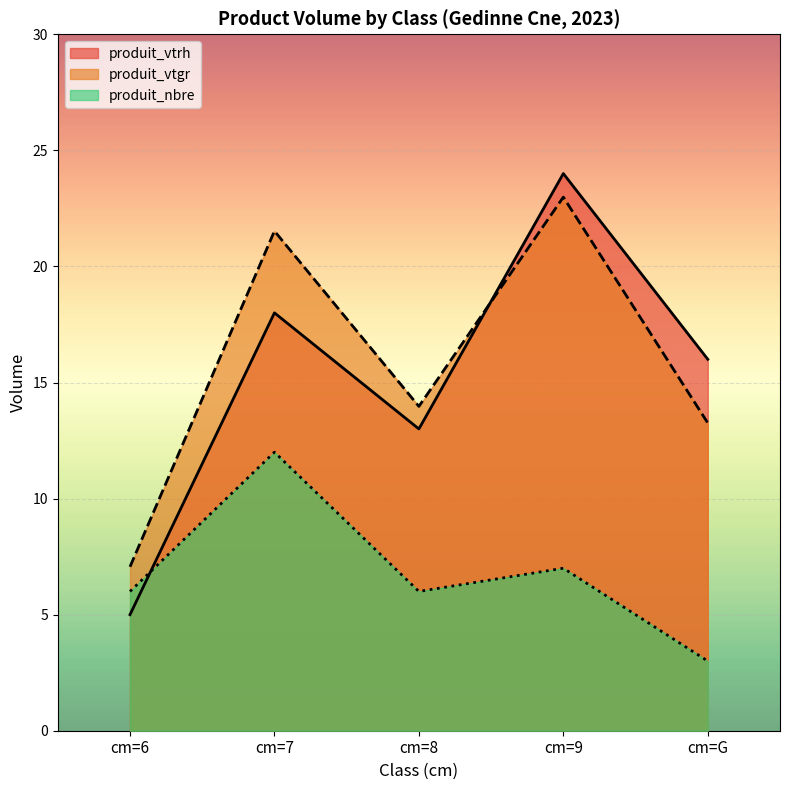

Is it true that produit_nbre equals 17.0 at cm=7?

False